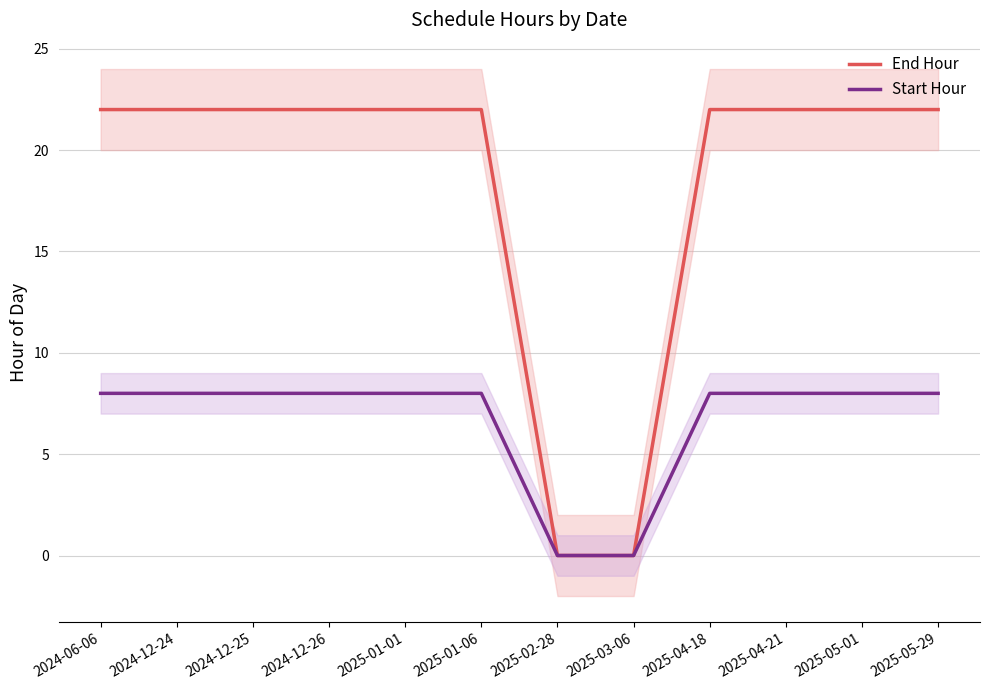

Which category has the lowest value across all series?

2025-02-28